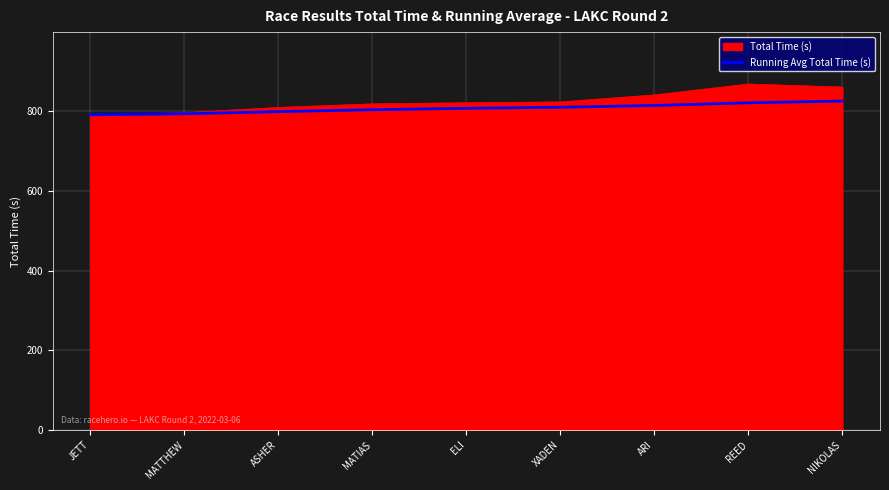

Rank the series by their maximum value, from highest to lowest.

Total Time (s), Running Avg Total Time (s)